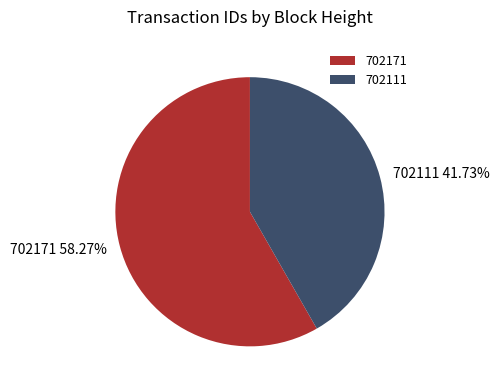

To the nearest percent, what is the difference between the largest and smallest slice percentages?

17%